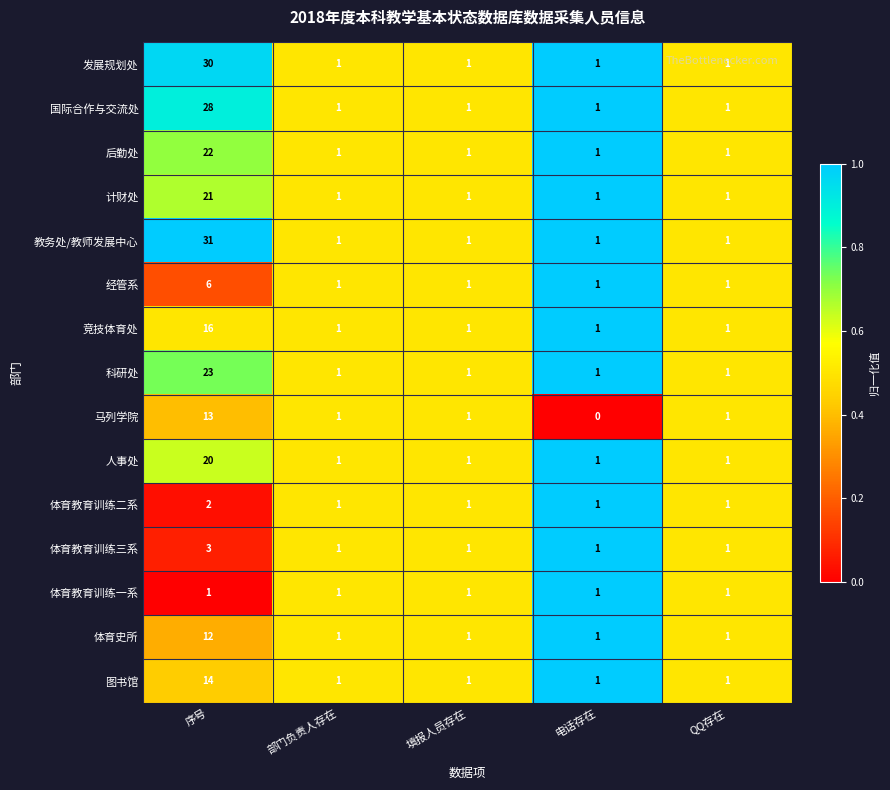

What is the total value across all series at 序号?

242